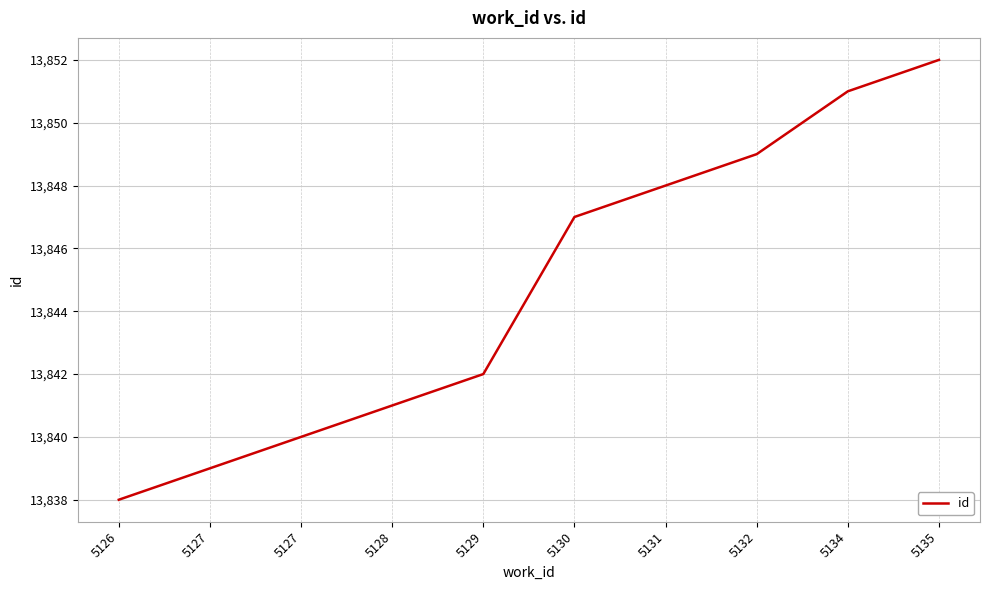

Does the chart have visible grid lines?

Yes